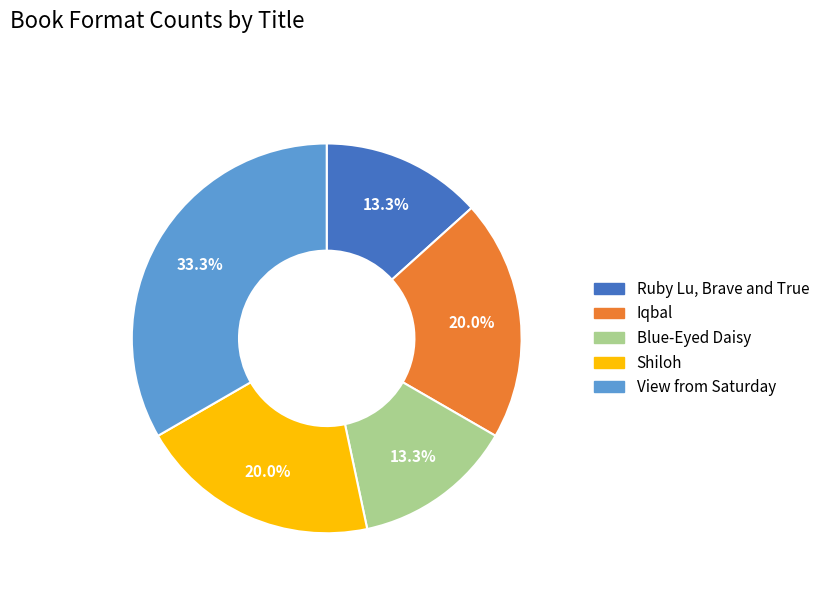

Is Blue-Eyed Daisy the majority of the pie?

No